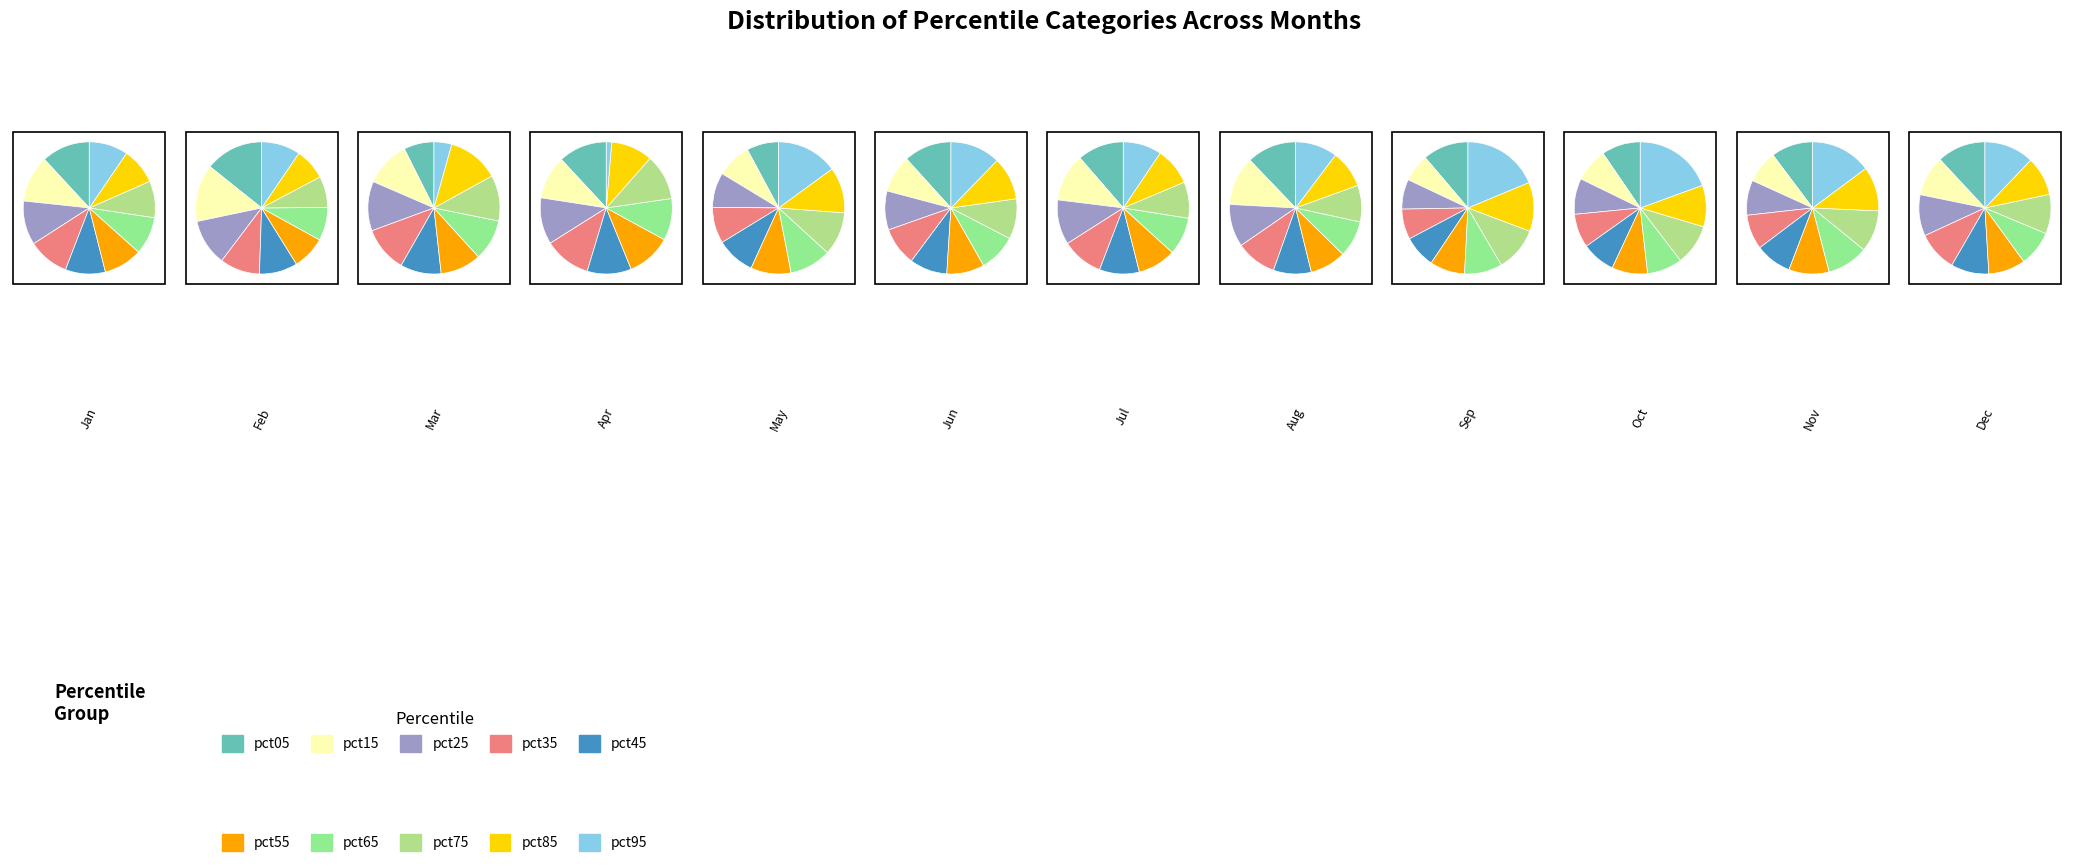

To the nearest percent, what is the difference between the largest and smallest slice percentages?

3%